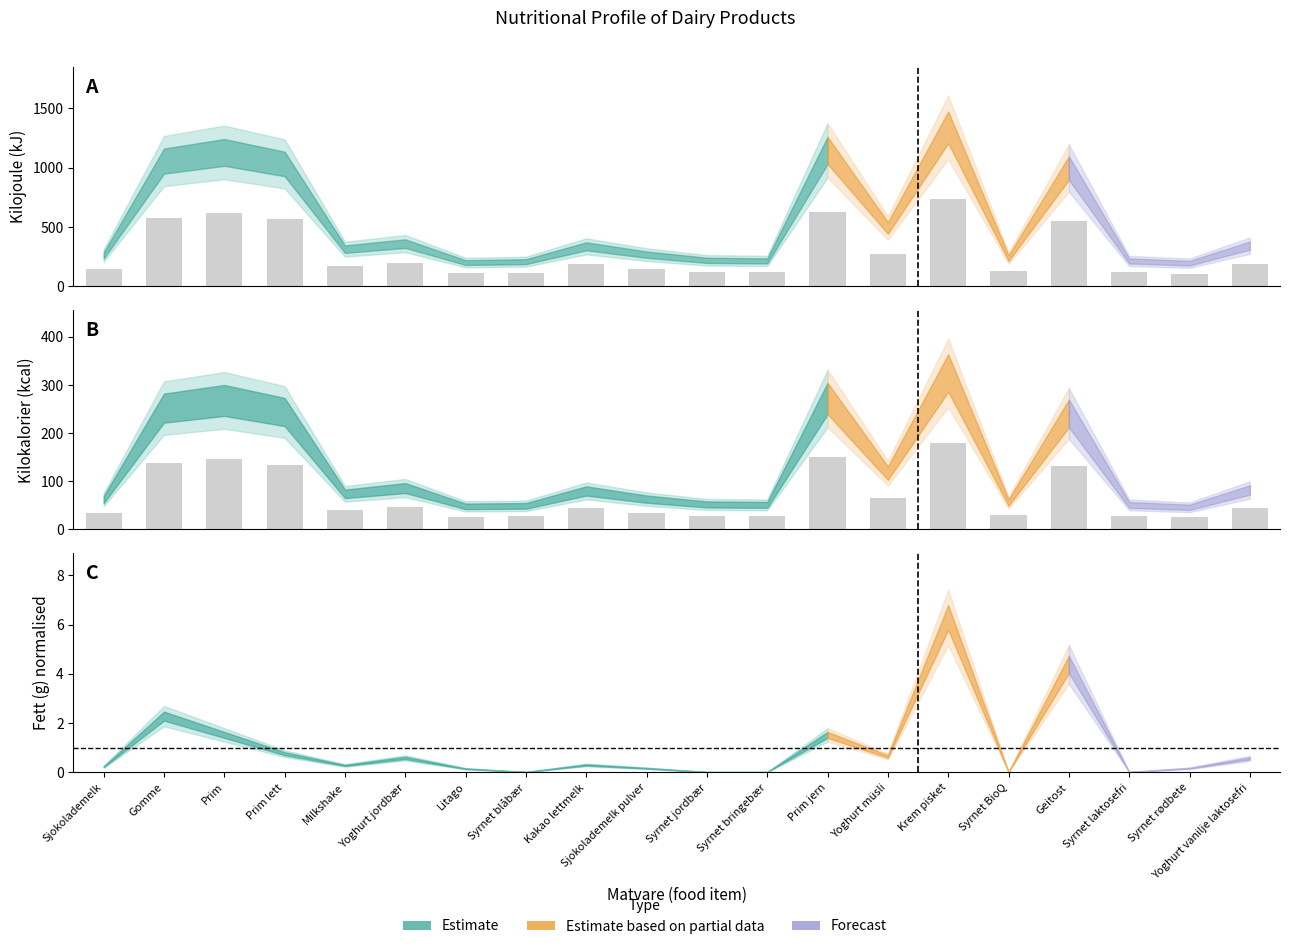

How many values exceed 44?

9